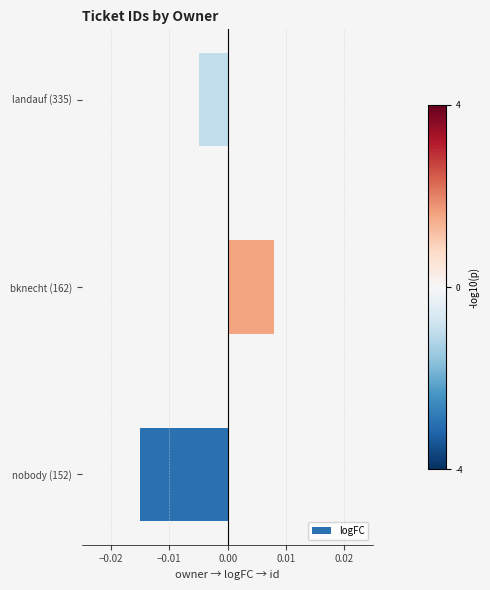

At which label is the value closest to 0?

landauf (335)